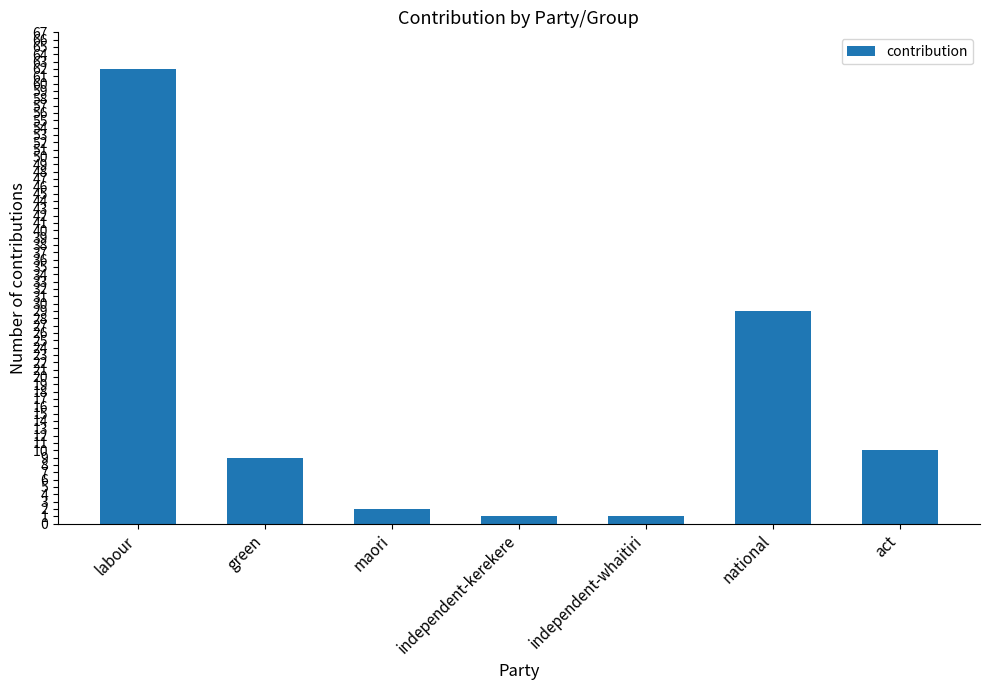

Reading left to right, list all the values displayed in this chart.

labour=62	green=9	maori=2	independent-kerekere=1	independent-whaitiri=1	national=29	act=10